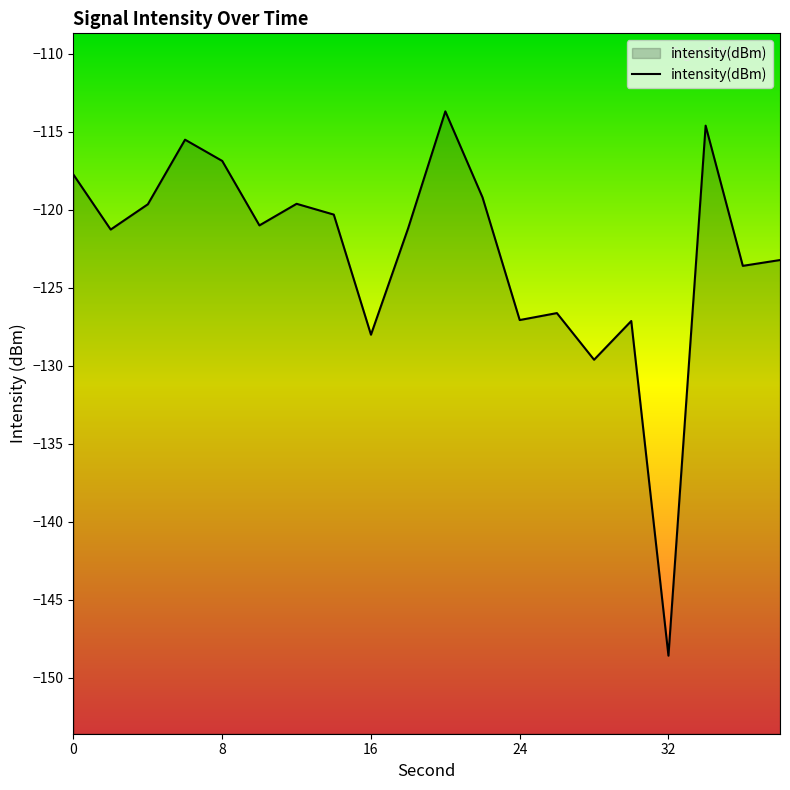

Count the number of categories in the chart.

20